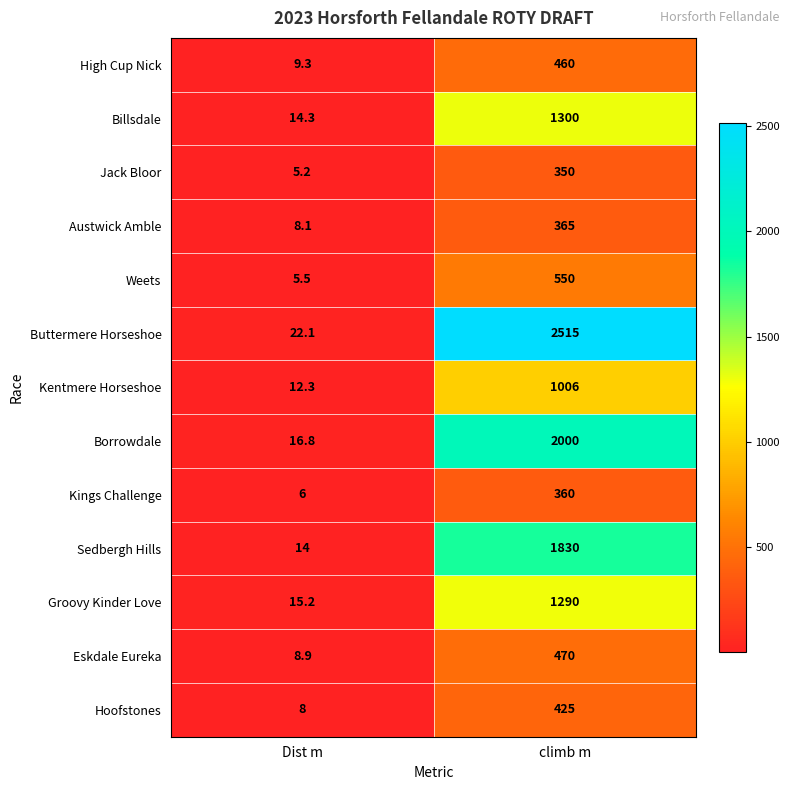

Reading right to left, what are all the values shown in this chart?

High Cup Nick: 460.0	9.3
Billsdale: 1300.0	14.3
Jack Bloor: 350.0	5.2
Austwick Amble: 365.0	8.1
Weets: 550.0	5.5
Buttermere Horseshoe: 2515.0	22.1
Kentmere Horseshoe: 1006.0	12.3
Borrowdale: 2000.0	16.8
Kings Challenge: 360.0	6.0
Sedbergh Hills: 1830.0	14.0
Groovy Kinder Love: 1290.0	15.2
Eskdale Eureka: 470.0	8.9
Hoofstones: 425.0	8.0